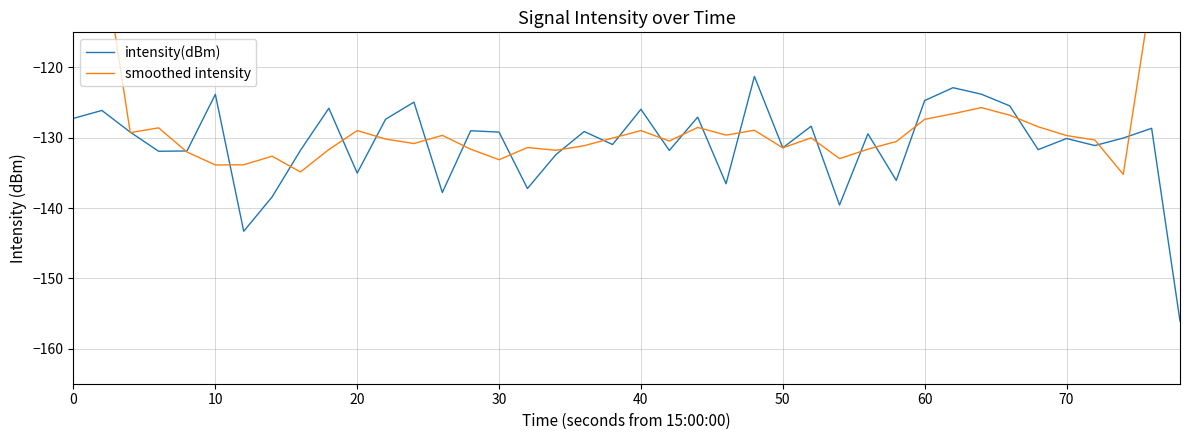

Which series has the largest total across all categories?

smoothed intensity